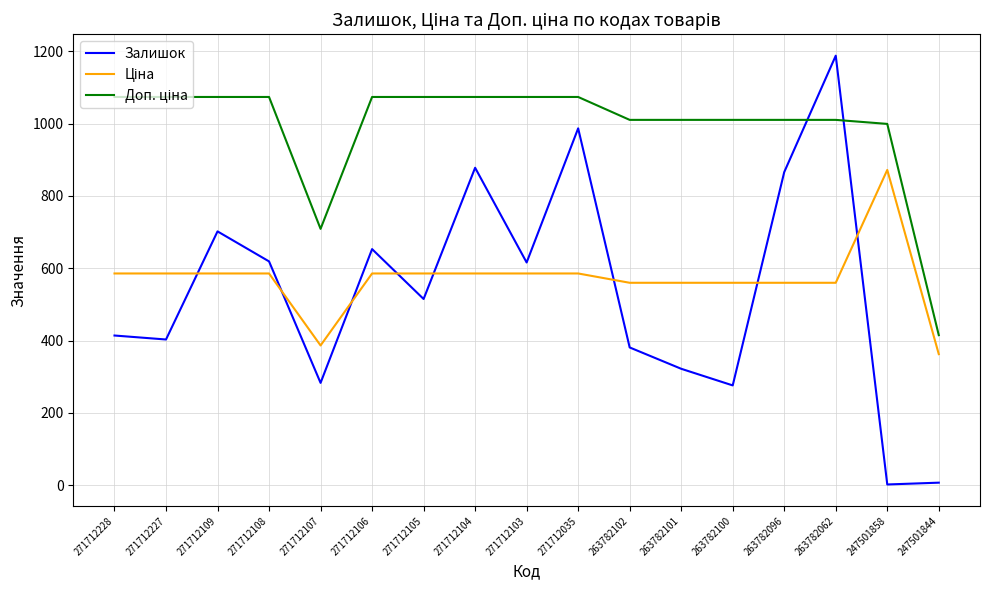

Between 271712104 and 263782102, which series saw the biggest shift?

Залишок